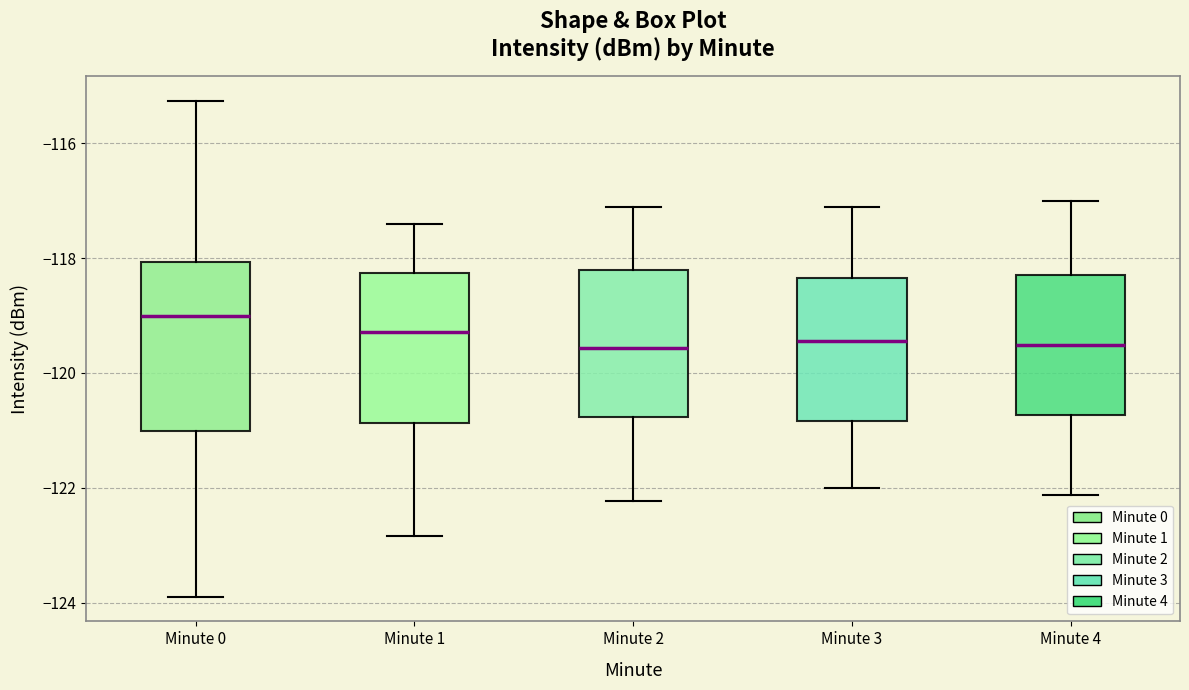

Where does the upper whisker of the box for Minute 1 end on the y-axis? The values are not printed on the chart, so give them approximately, as read against the axis.

-117.4